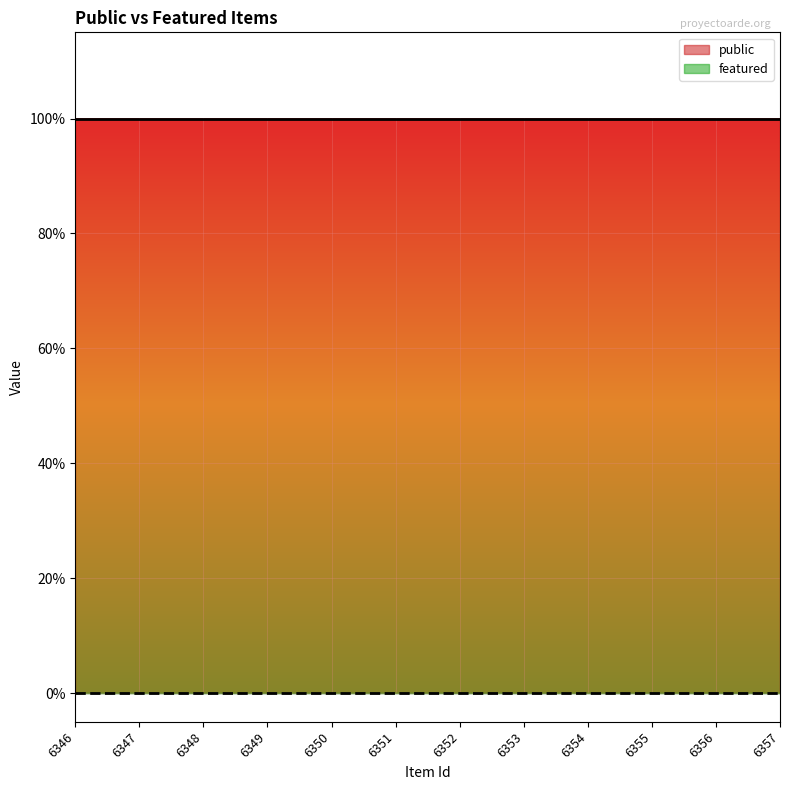

Reading left to right, extract all data points from this chart.

public: 1	1	1	1	1	1	1	1	1	1	1	1
featured: 0	0	0	0	0	0	0	0	0	0	0	0